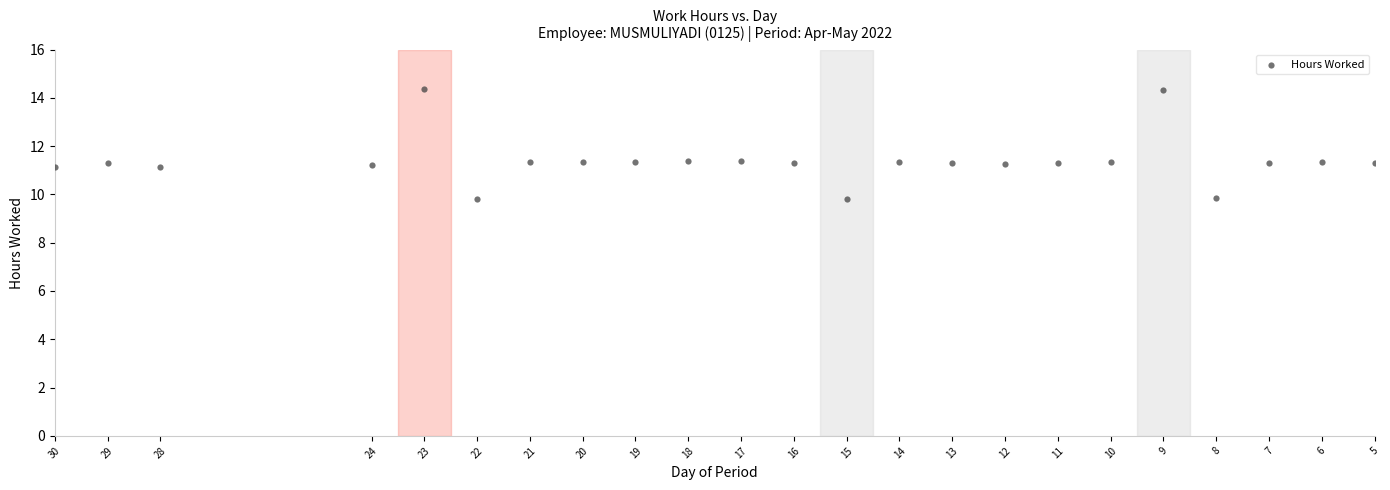

What is the range of X values (max minus min)?

25.0